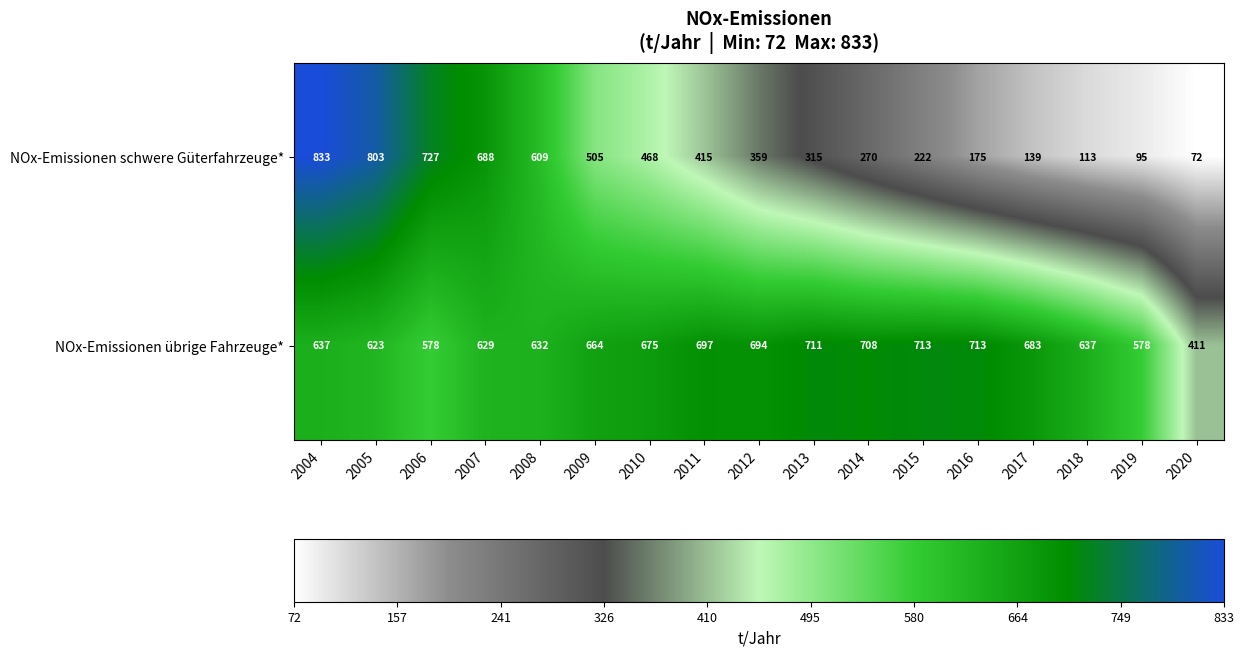

Is it true that NOx-Emissionen übrige Fahrzeuge* equals 683 at 2017?

True